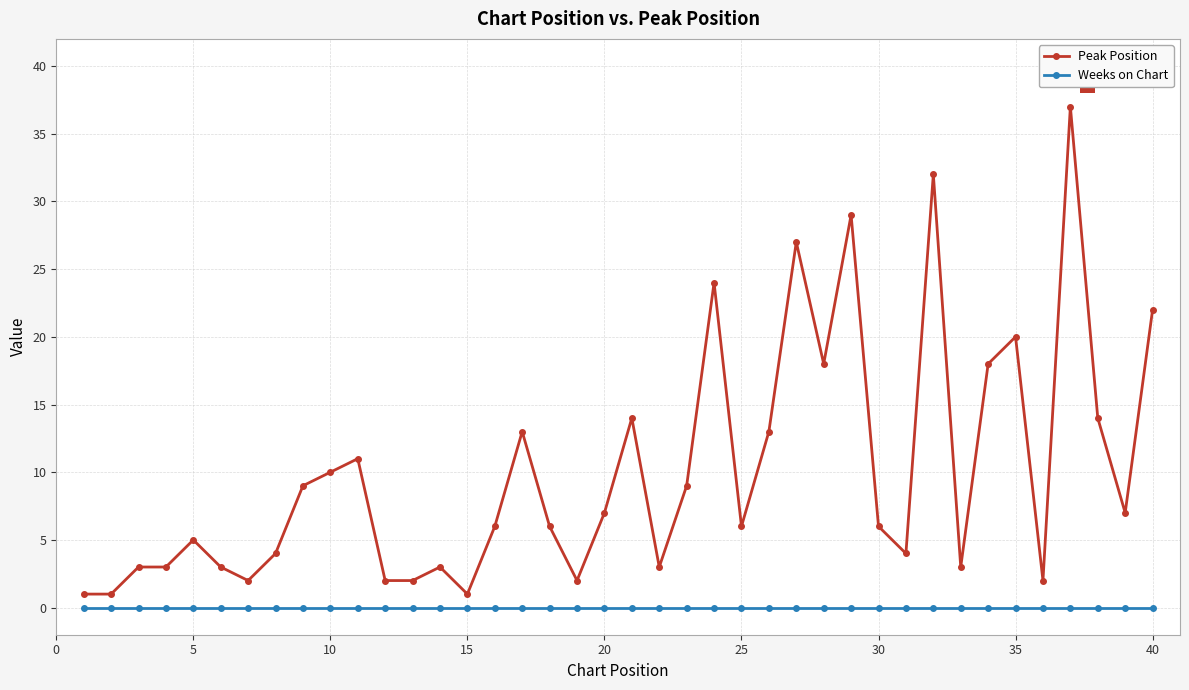

What is the difference between the second highest and minimum values in the Peak Position series?

31